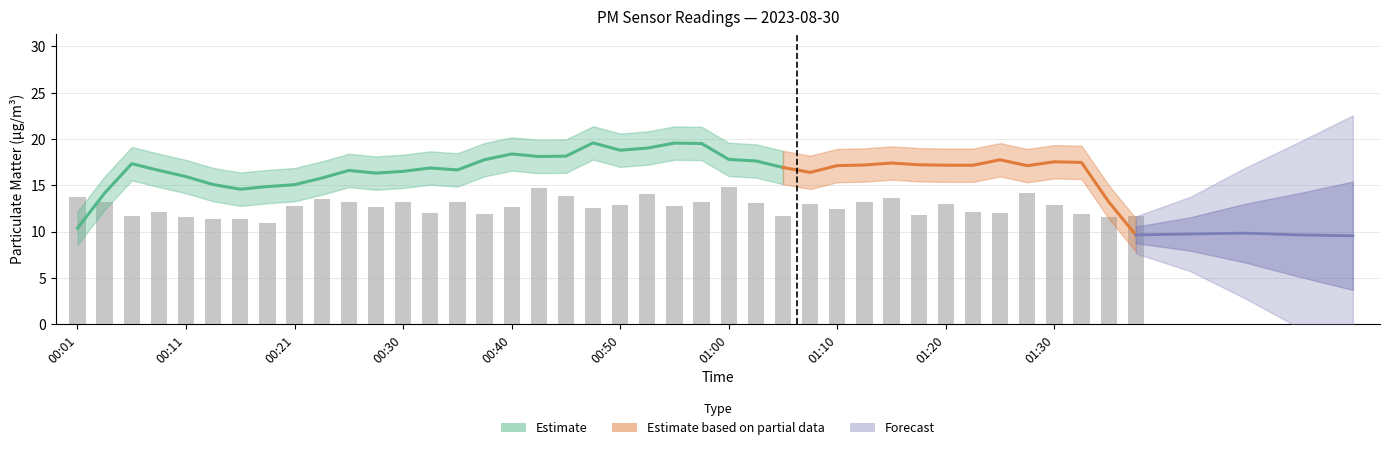

What is the sum of the values at 01:33 and 00:18?

22.9